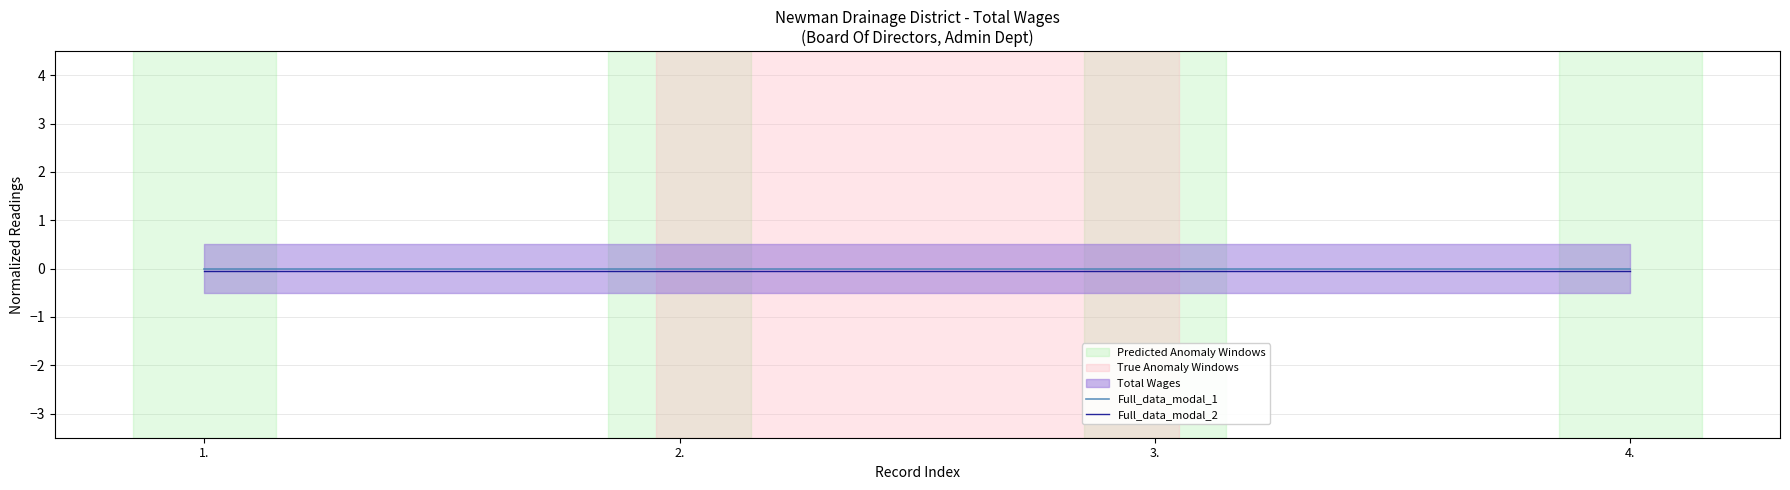

Does the chart display data point markers on the line(s)?

No